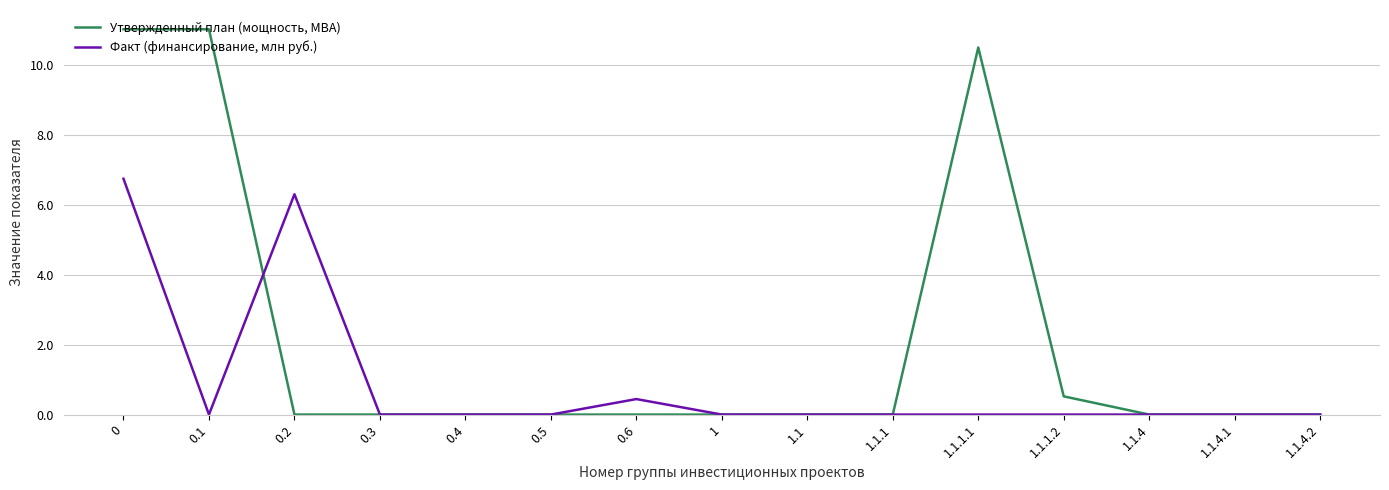

What is the average value of the Факт (финансирование, млн руб.) series?

0.9